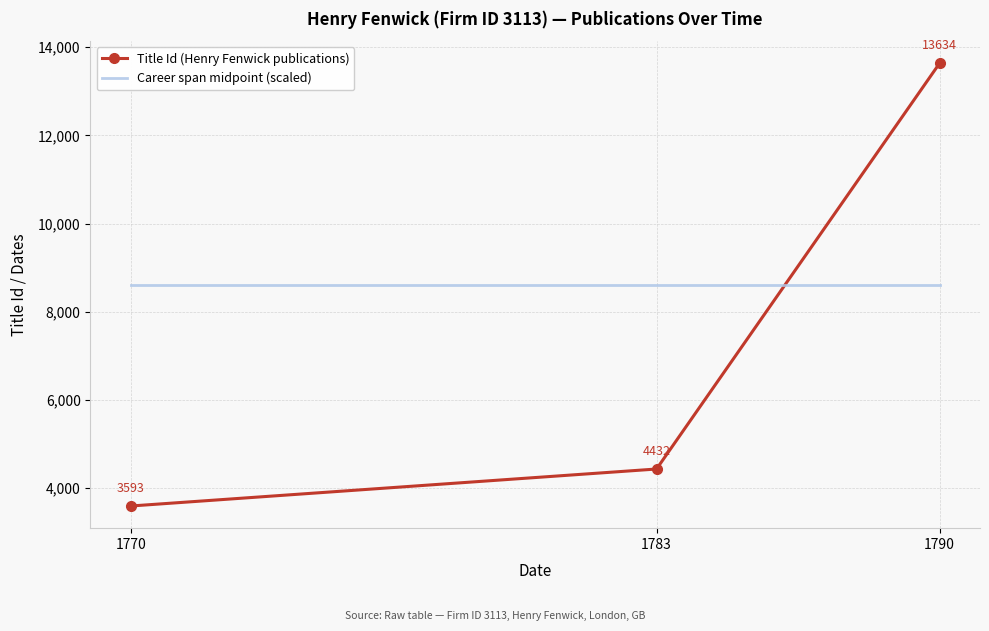

What is the greatest value displayed?

13634.0